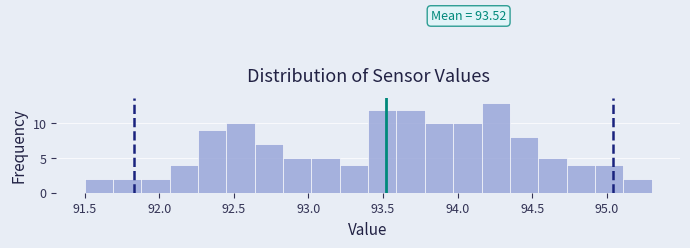

Around what value on the x-axis is the tallest bar? Give the approximate position of its centre, as read against the axis.

94.25